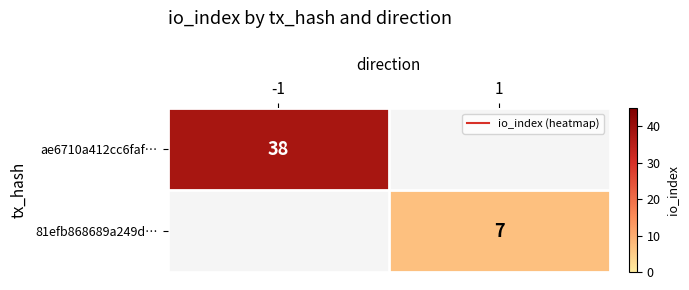

Which series has the largest range (max minus min)?

ae6710a412cc6faf…